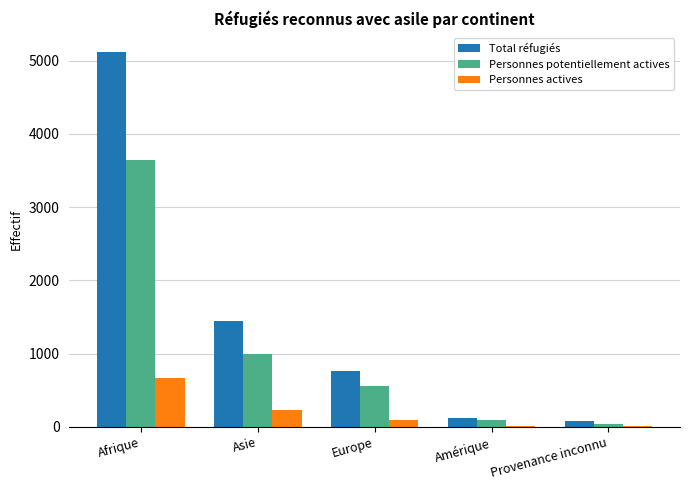

What is the maximum value for Personnes potentiellement actives?

3642